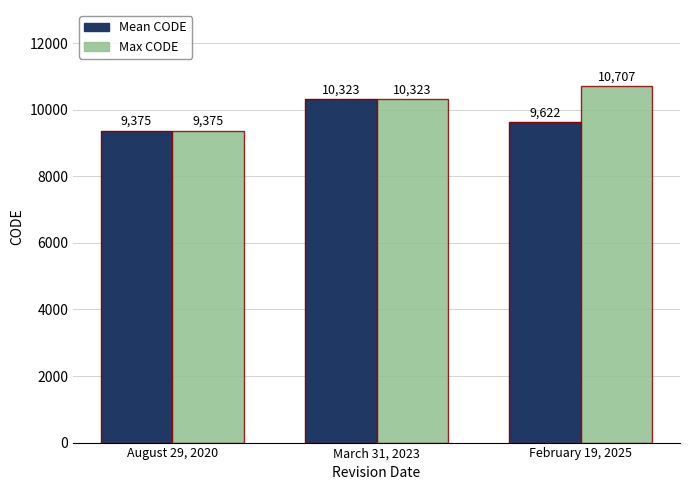

What is the difference between the Mean CODE values at February 19, 2025 and August 29, 2020?

247